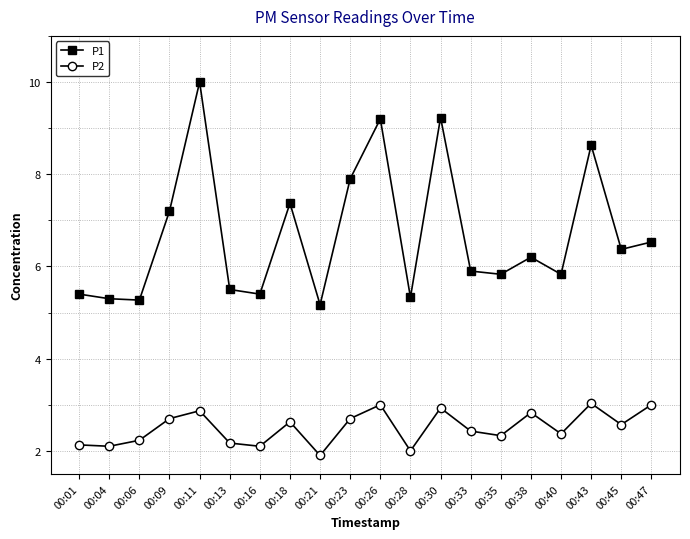

Reading left to right, what are all the values shown in this chart?

P1: 5.4	5.3	5.3	7.2	10.0	5.5	5.4	7.4	5.2	7.9	9.2	5.3	9.2	5.9	5.8	6.2	5.8	8.6	6.4	6.5
P2: 2.1	2.1	2.2	2.7	2.9	2.2	2.1	2.6	1.9	2.7	3.0	2.0	2.9	2.4	2.3	2.8	2.4	3.0	2.6	3.0